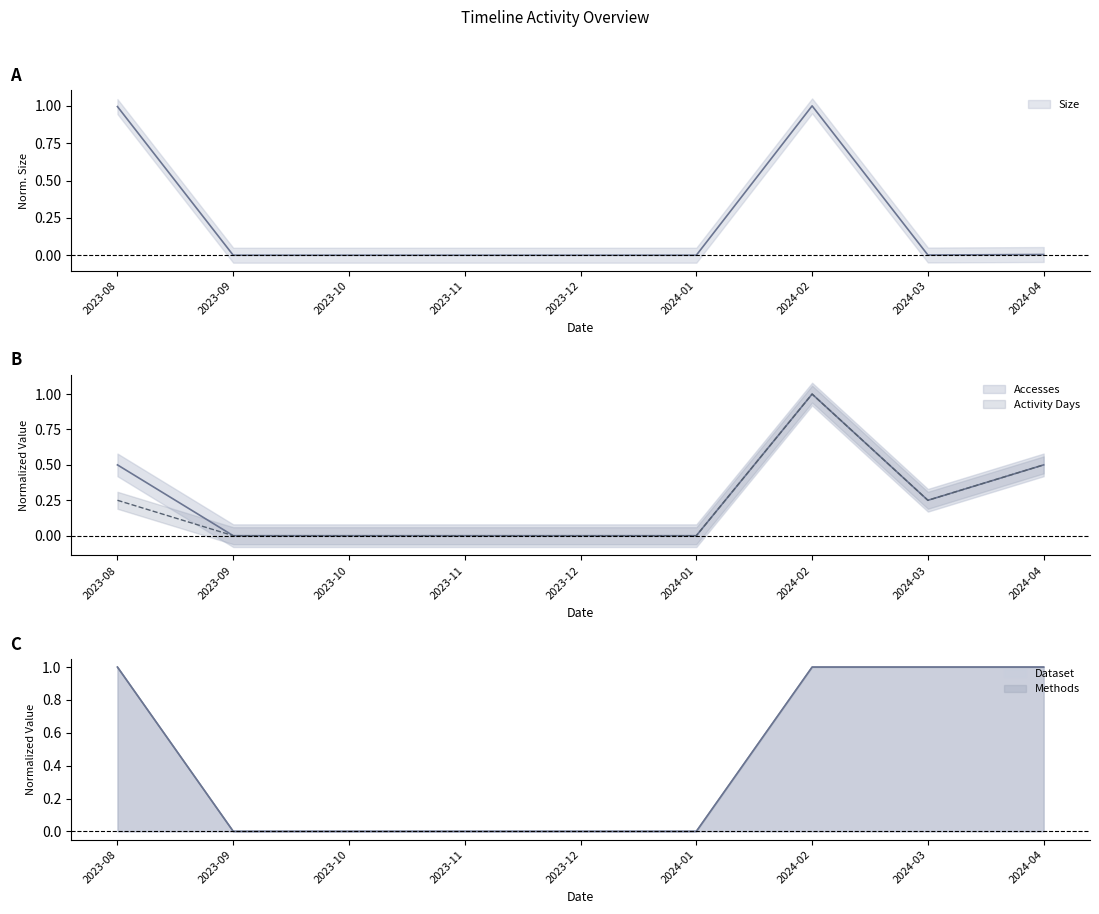

At which category does the chart reach its minimum across all series?

2023-09